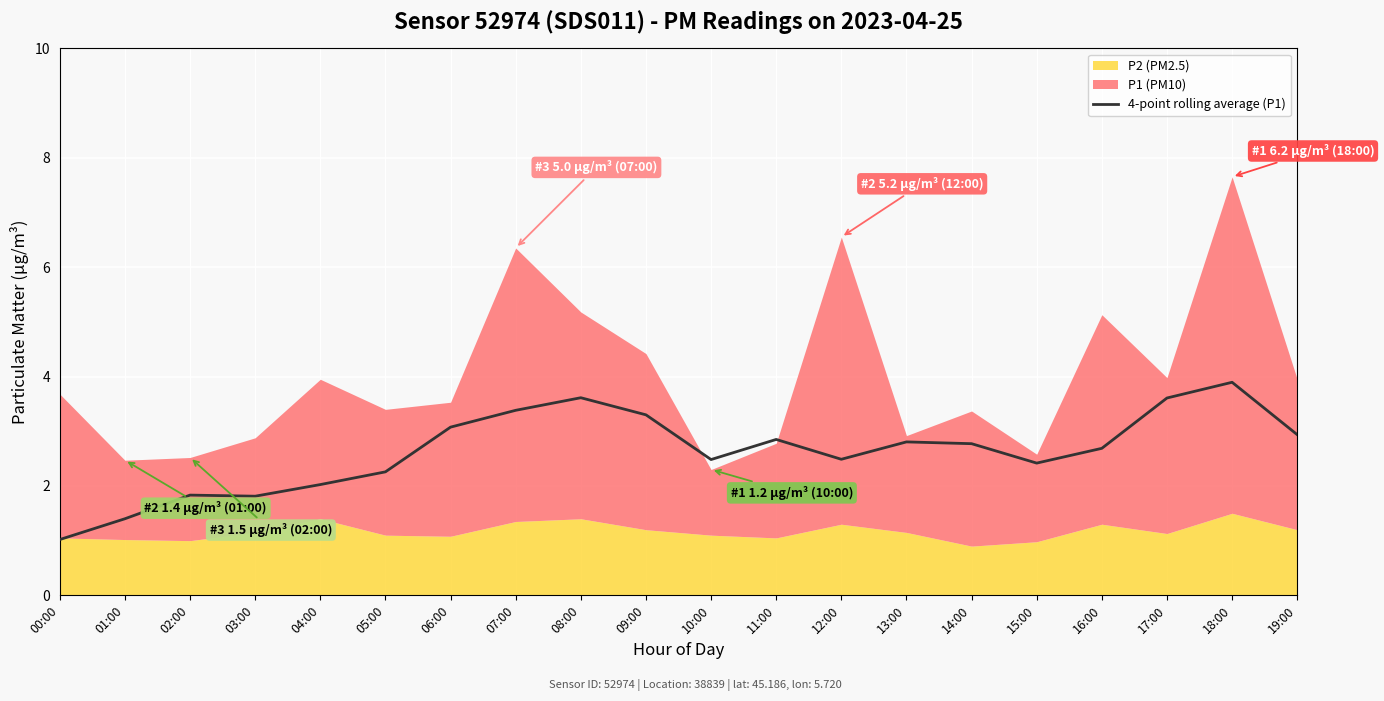

True or false: the data shows 1.8 at 02:00.

True